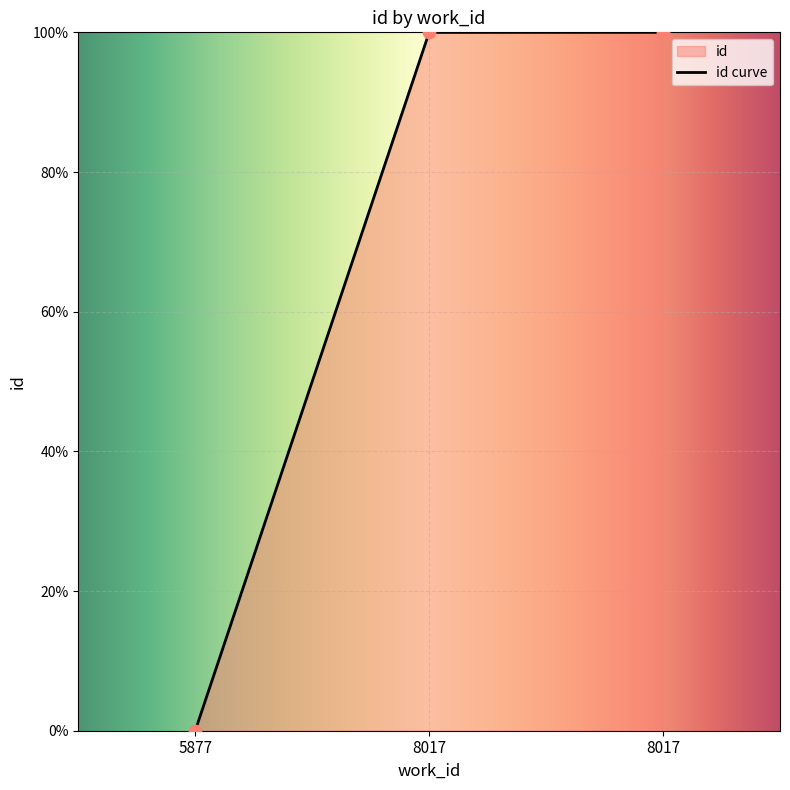

Between 8017 and 8017, which is larger?

8017